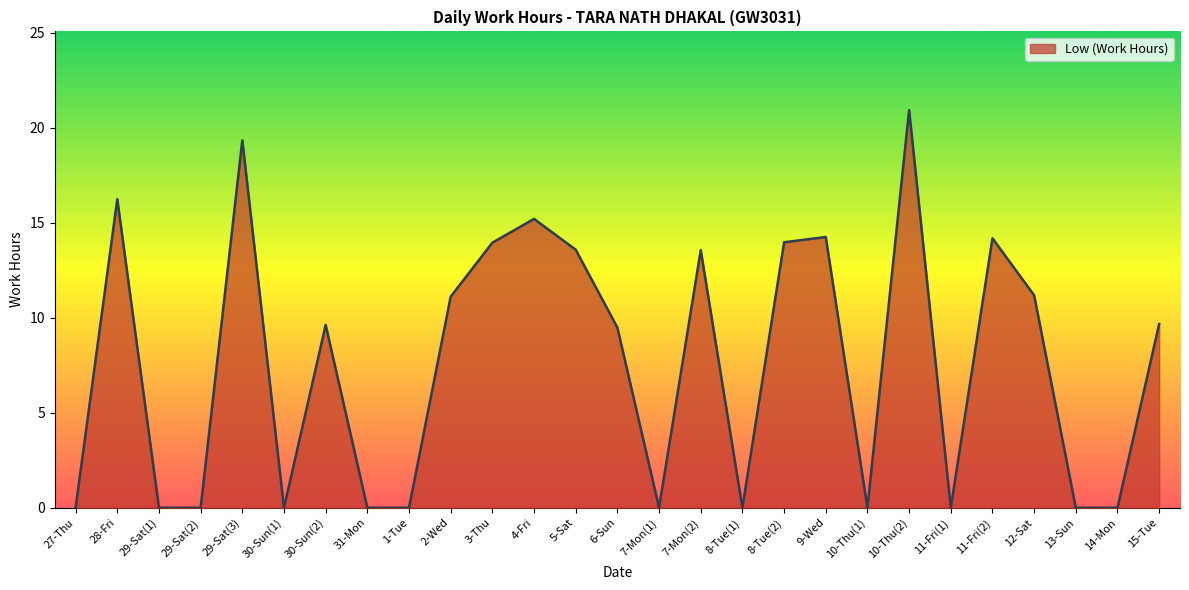

Does the chart display data point markers on the line(s)?

No